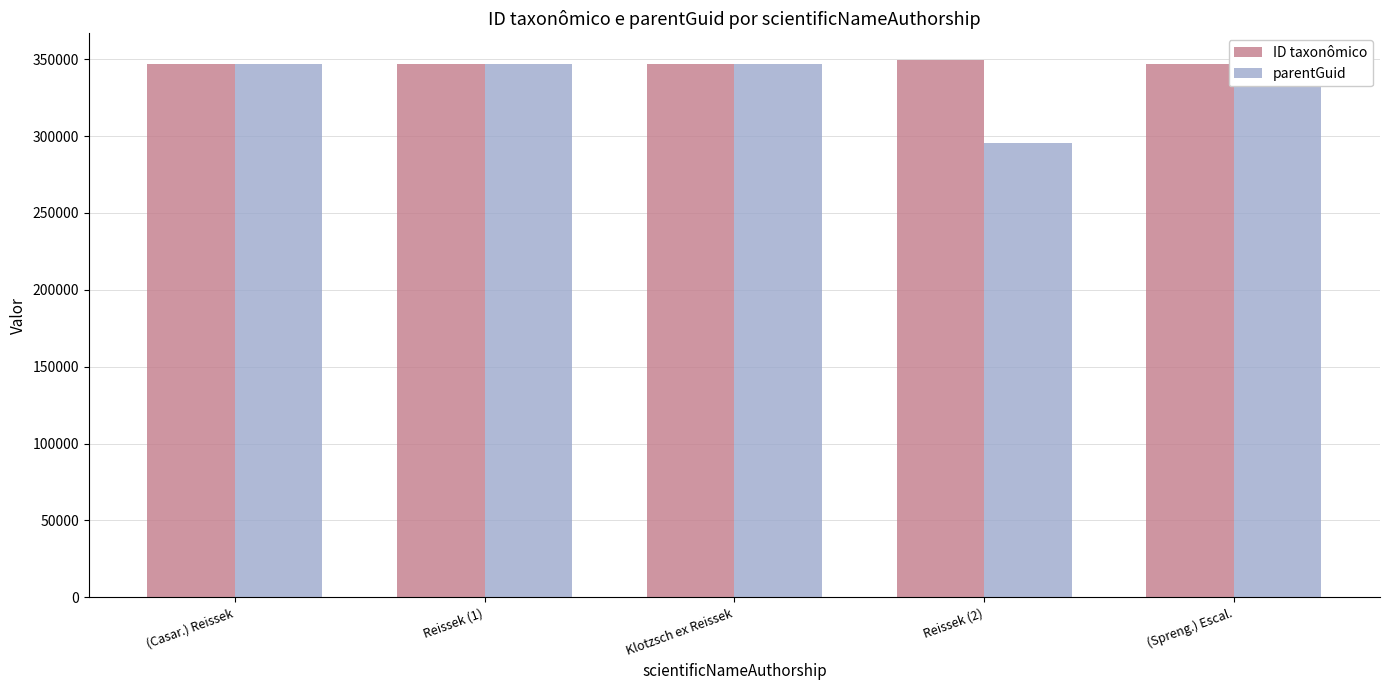

Is it true that parentGuid equals 623534 at Reissek (1)?

False